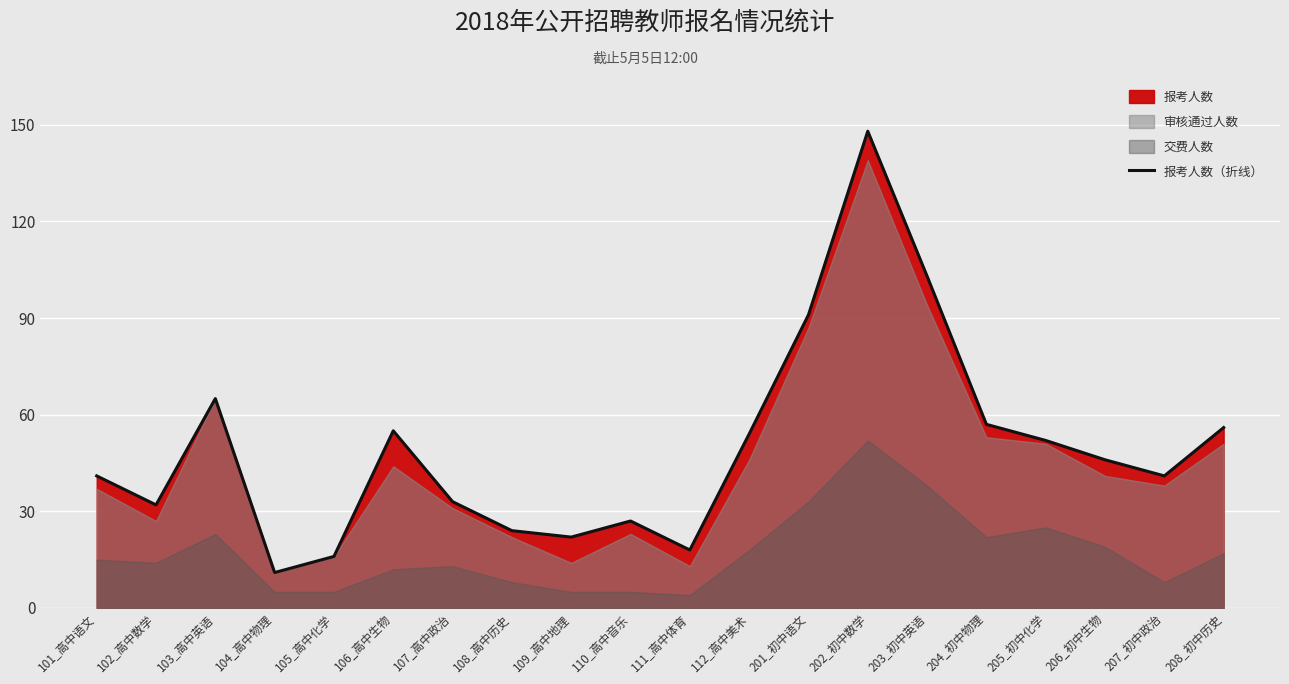

What is the value of the 10th point from the left?

27